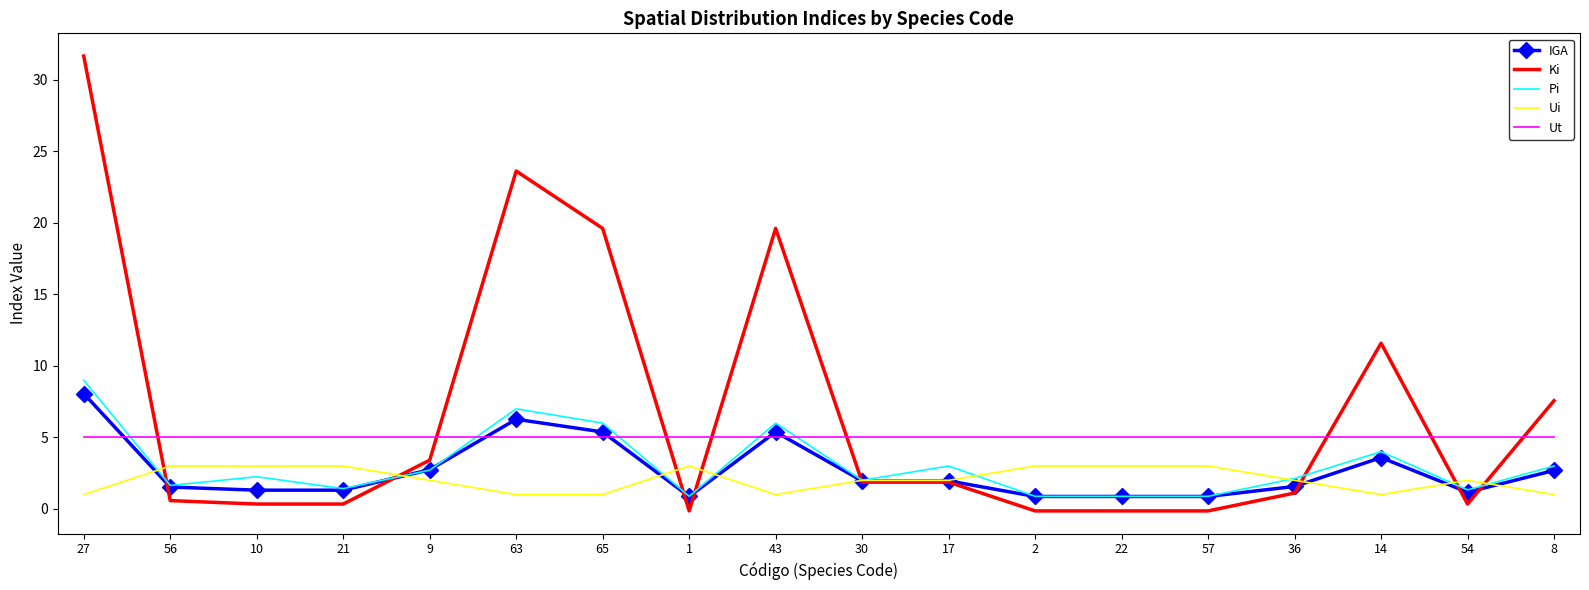

At which category is the sum across all series the highest?

27